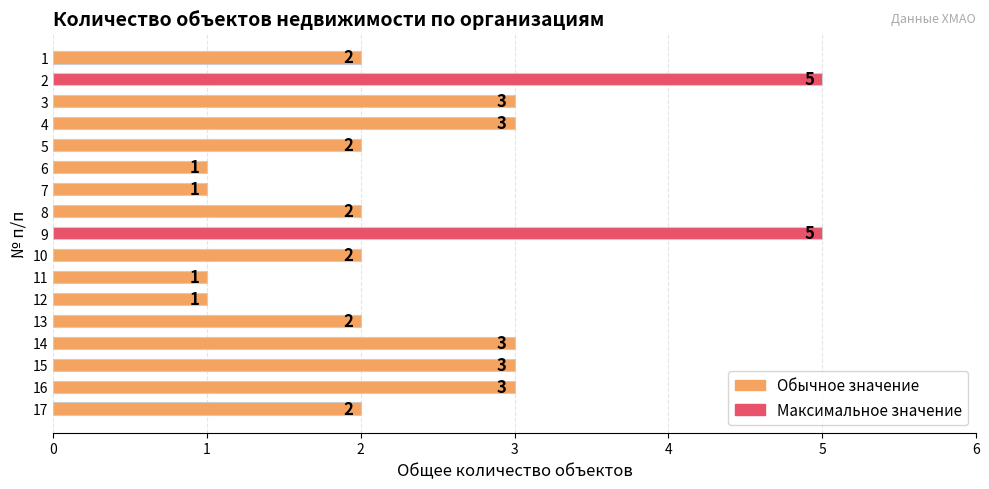

Between 7 and 13, which is larger?

13